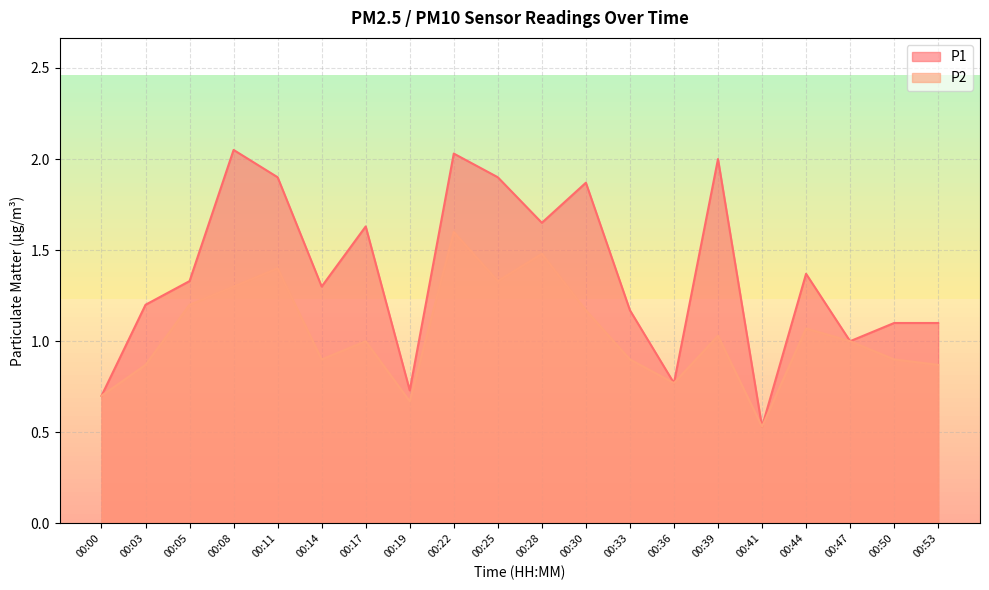

What is the difference between the P1 values at 00:39 and 00:50?

0.9